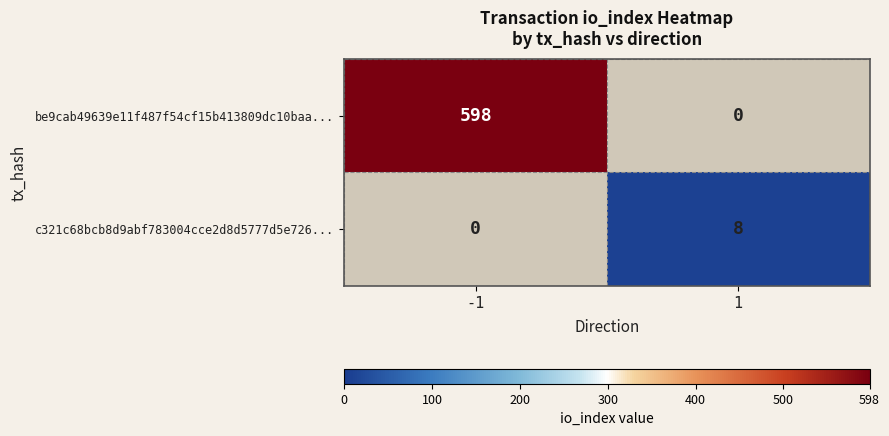

Rank the series at 1 from highest to lowest value.

c321c68bcb8d9abf783004cce2d8d5777d5e726..., be9cab49639e11f487f54cf15b413809dc10baa...